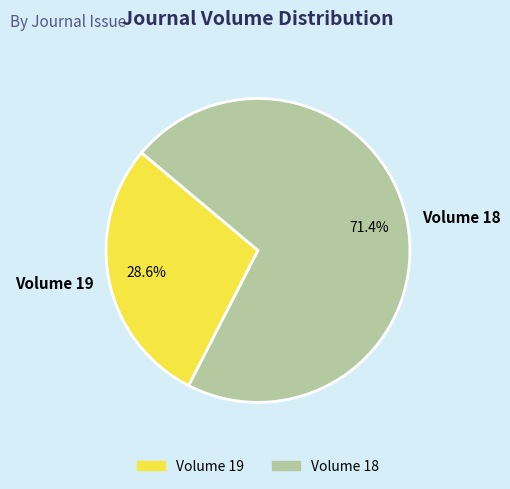

The Volume 18 slice represents 71% of the pie. True or false?

True